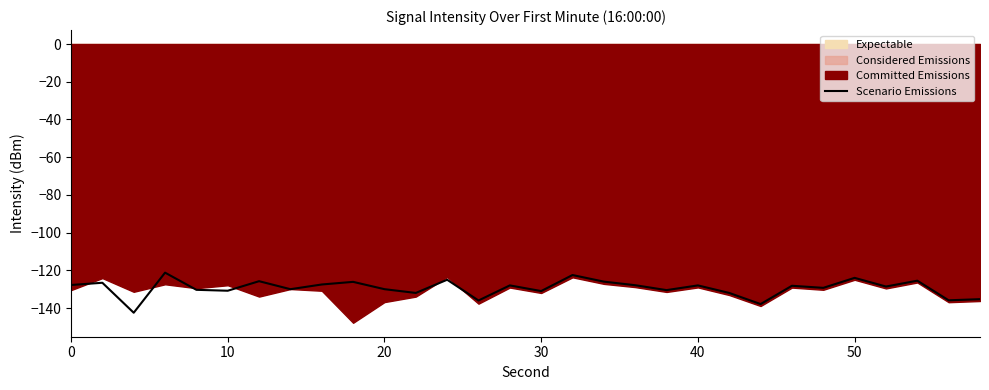

True or false: Scenario Emissions has a value of -124.0 at 50.

True